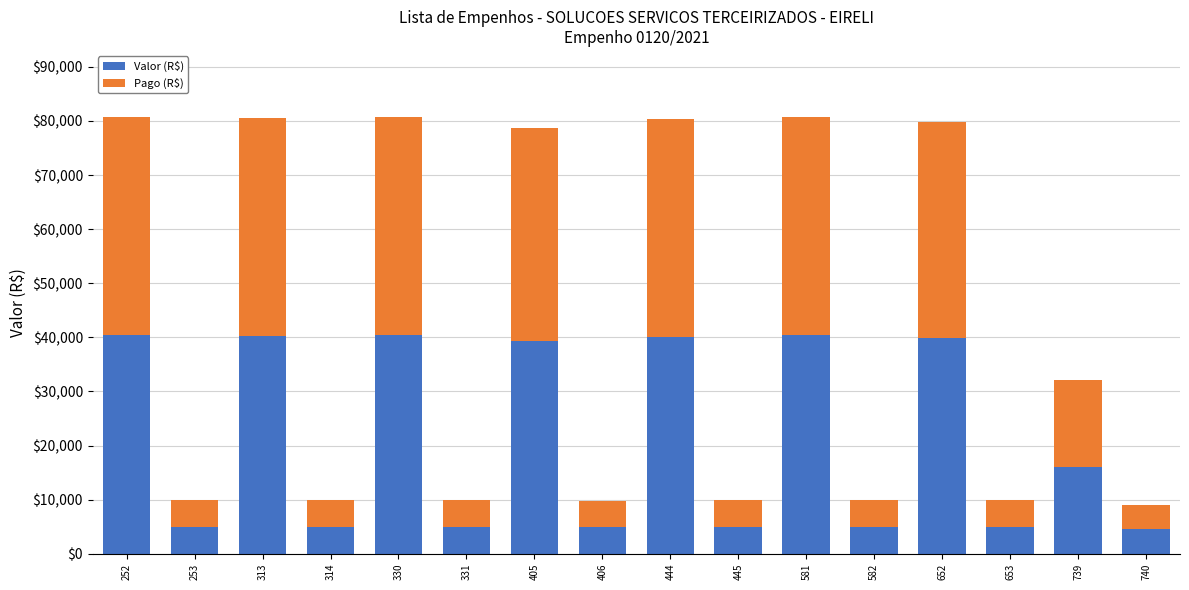

What are all the series names shown in the legend?

Valor (R$), Pago (R$)